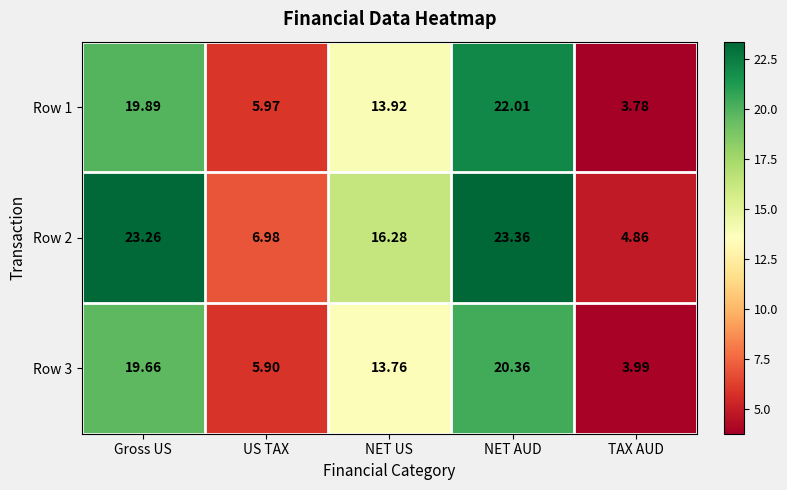

At which category does the chart reach its minimum across all series?

TAX AUD